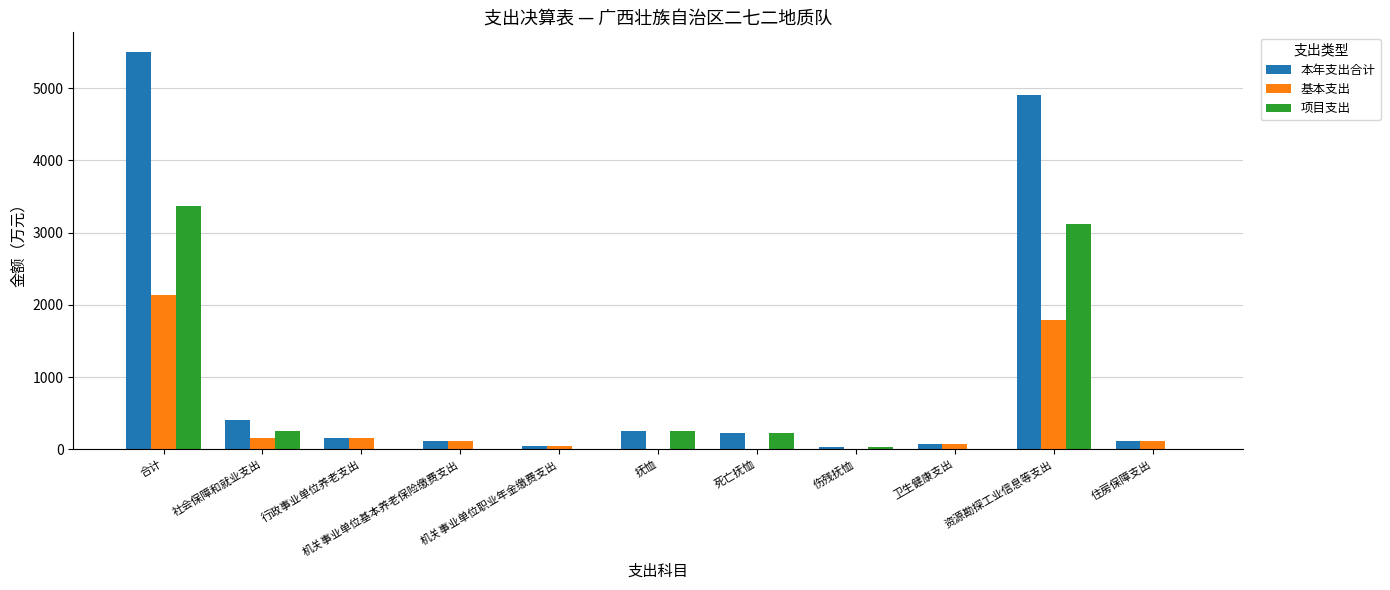

At which label is 本年支出合计 closest to 2762?

资源勘探工业信息等支出